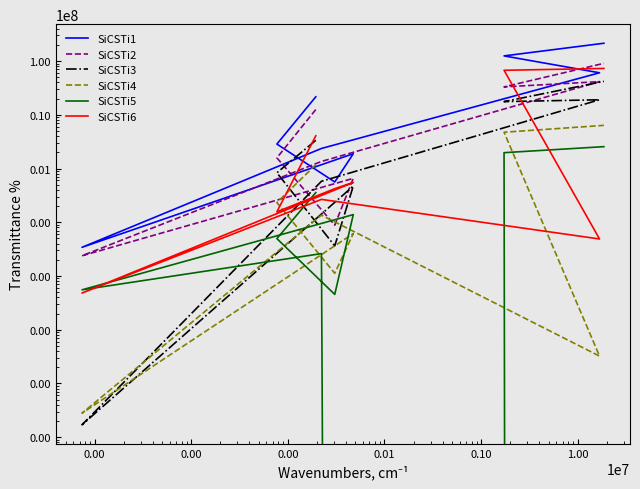

The value of SiCSTi1 at 1.00 is 75778342. True or false?

False